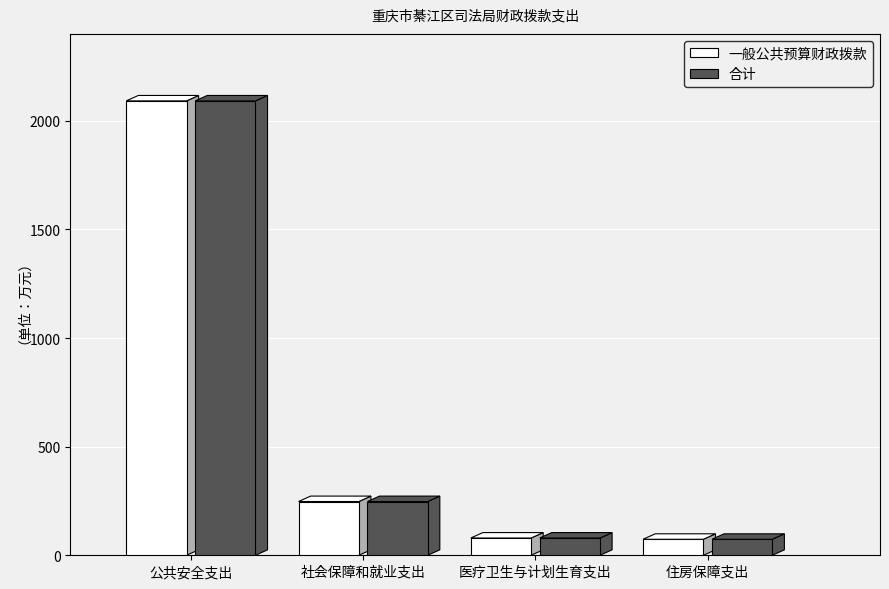

At which category is the sum across all series the highest?

公共安全支出